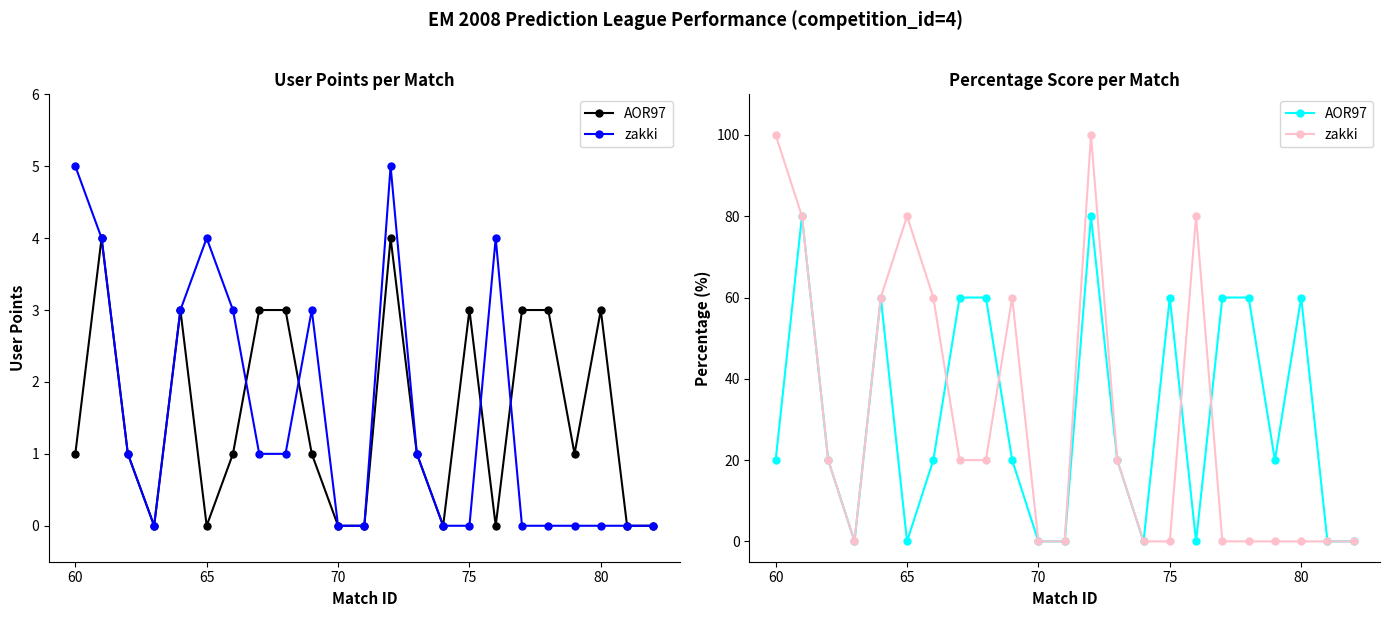

At which category does the chart reach its minimum across all series?

70